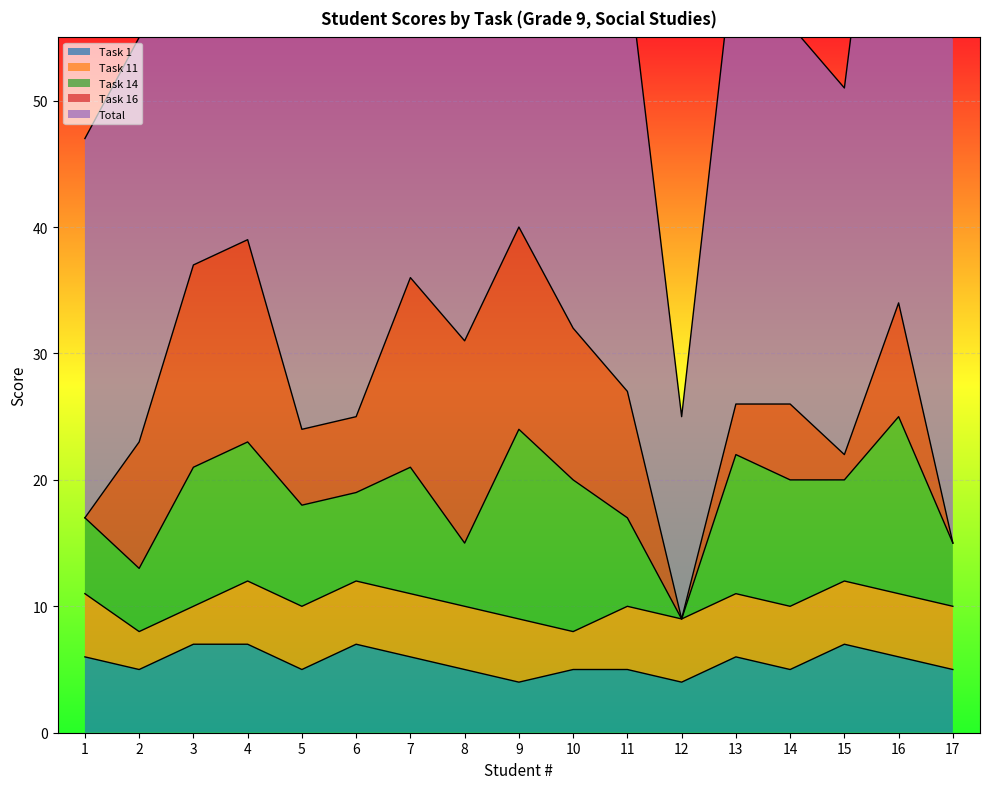

The value of Total at 10 is 73. True or false?

False